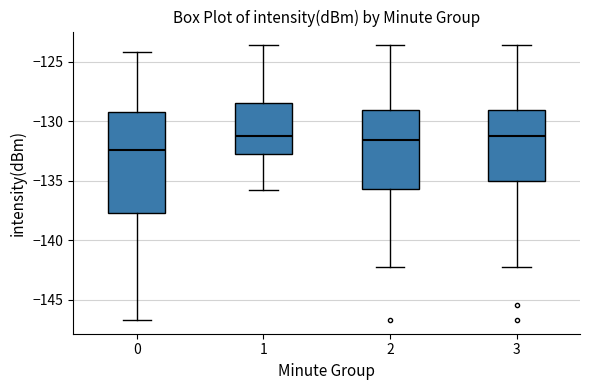

Reading left to right, read every box against the y-axis: the position of its median line, the range the box covers, and the ends of its whiskers. The values are not printed on the chart, so give them approximately, as read against the axis.

0: median -132.5, box -137.5 to -129.0, whiskers -146.5 to -124.0
1: median -131.0, box -133.0 to -128.5, whiskers -135.5 to -123.5
2: median -131.5, box -135.5 to -129.0, whiskers -142.5 to -123.5
3: median -131.5, box -135.0 to -129.0, whiskers -142.5 to -123.5